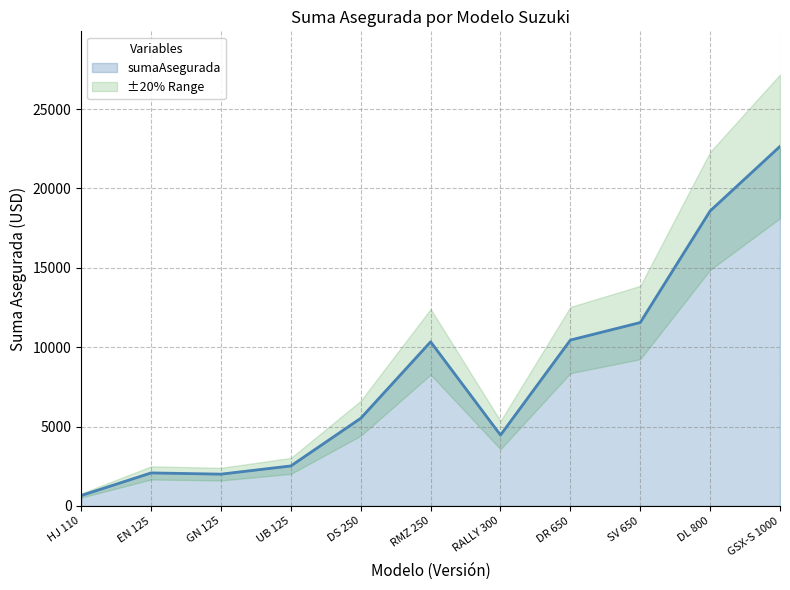

Which has a higher value, 1000 or 250?

1000